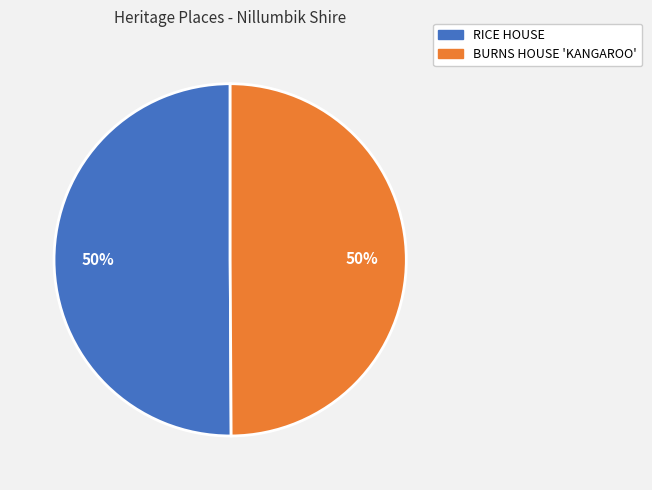

Do BURNS HOUSE 'KANGAROO' and RICE HOUSE together represent more than half of the pie?

Yes